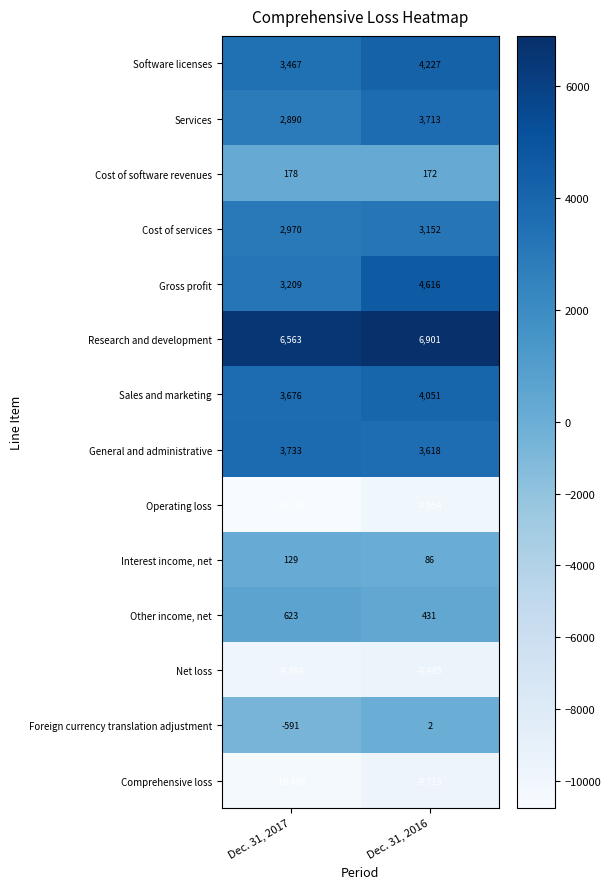

What is the sum of all Operating loss values?

-20717